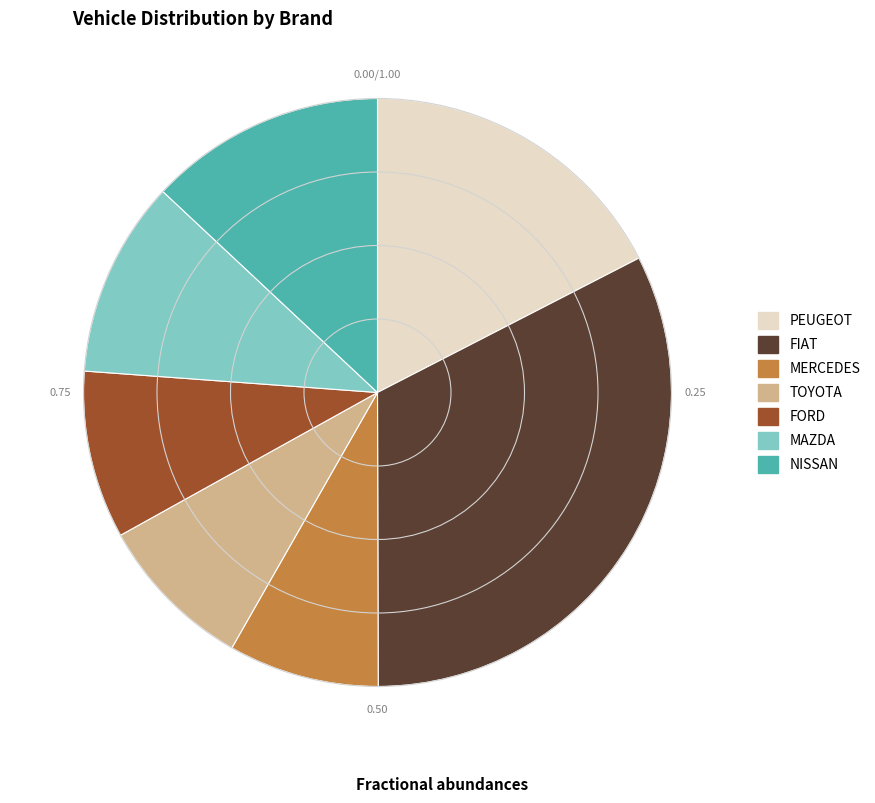

Does any single category account for the majority?

No